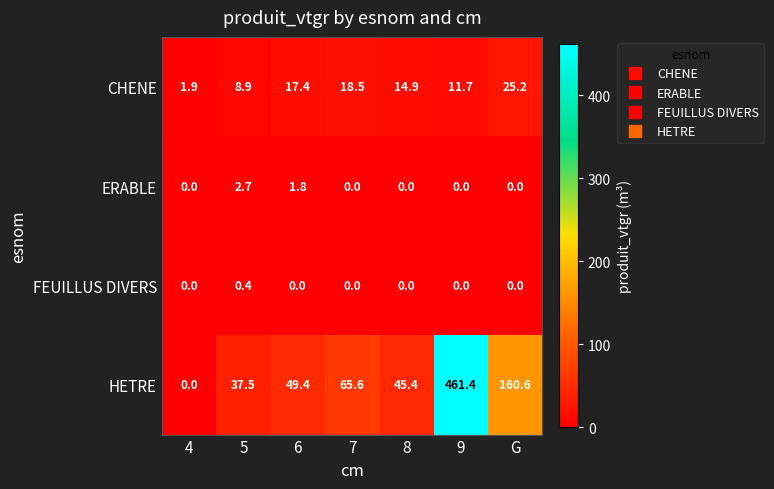

Which series has the largest range (max minus min)?

HETRE